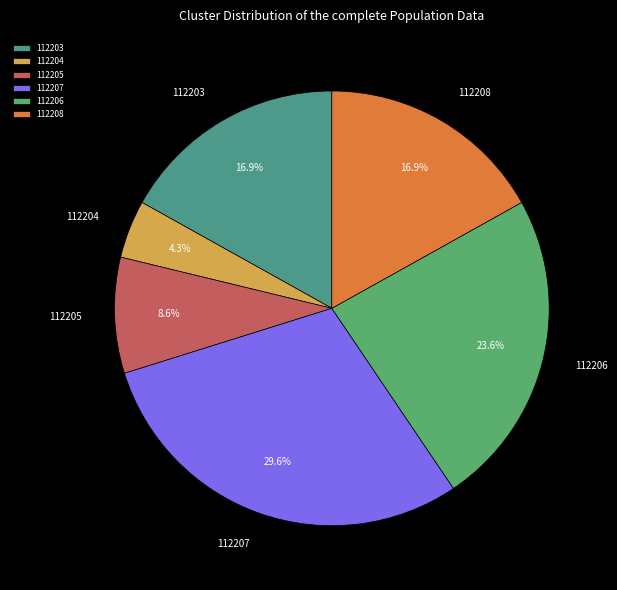

Which has a higher value, 112204 or 112203?

112203